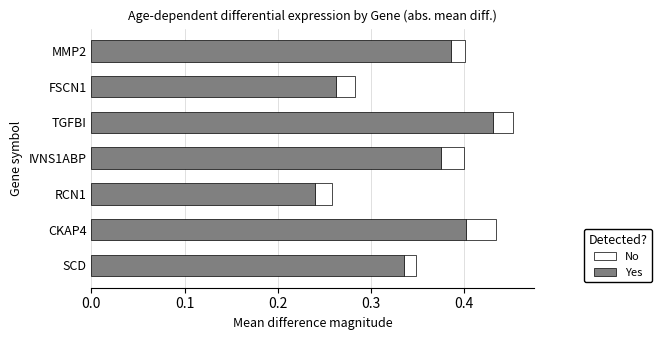

What are all the series names shown in the legend?

No, Yes